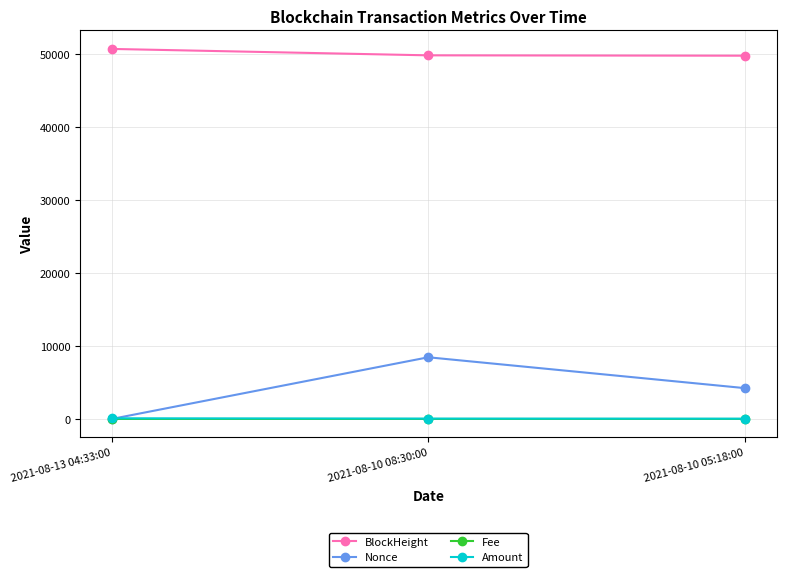

What is the sum of the BlockHeight values at 2021-08-10 08:30:00 and 2021-08-10 05:18:00?

99673.0